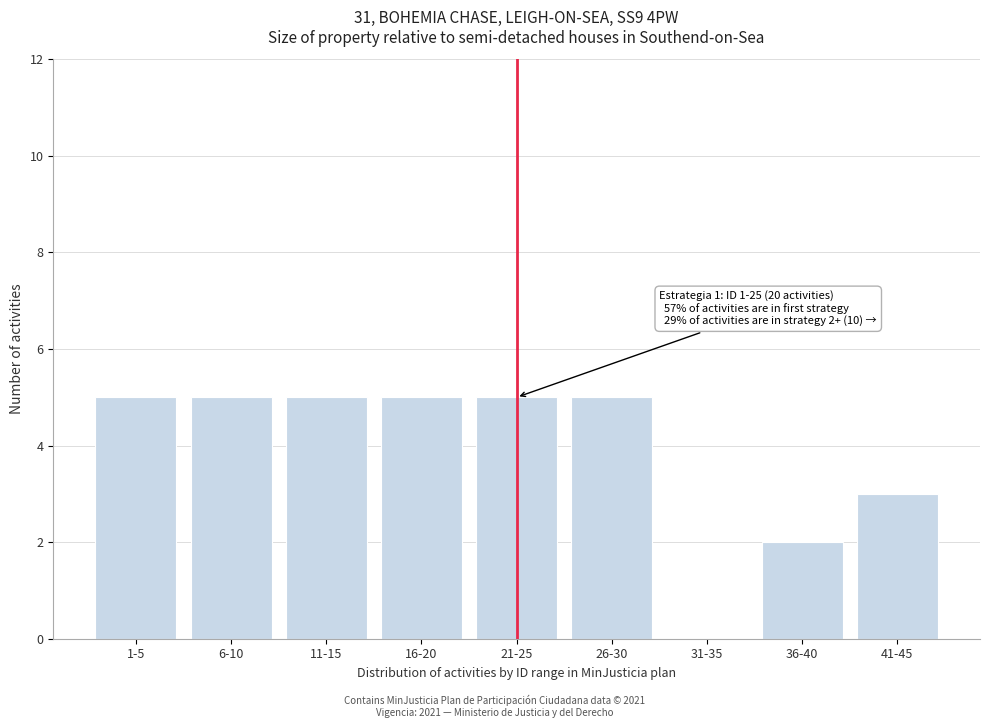

Reading right to left, extract all data points from this chart.

41-45=3	36-40=2	31-35=0	26-30=5	21-25=5	16-20=5	11-15=5	6-10=5	1-5=5